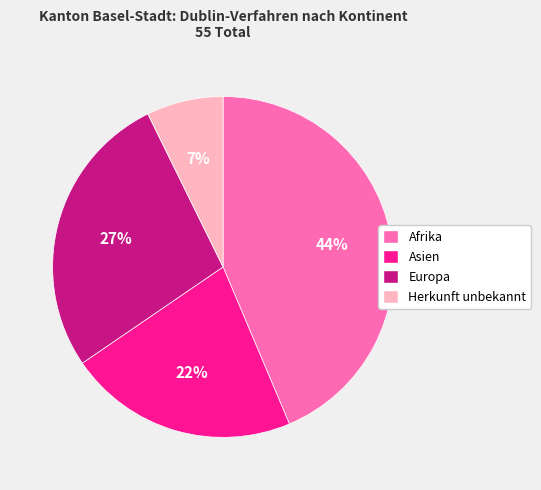

To the nearest percent, what is the combined percentage of Herkunft unbekannt and Afrika?

51%